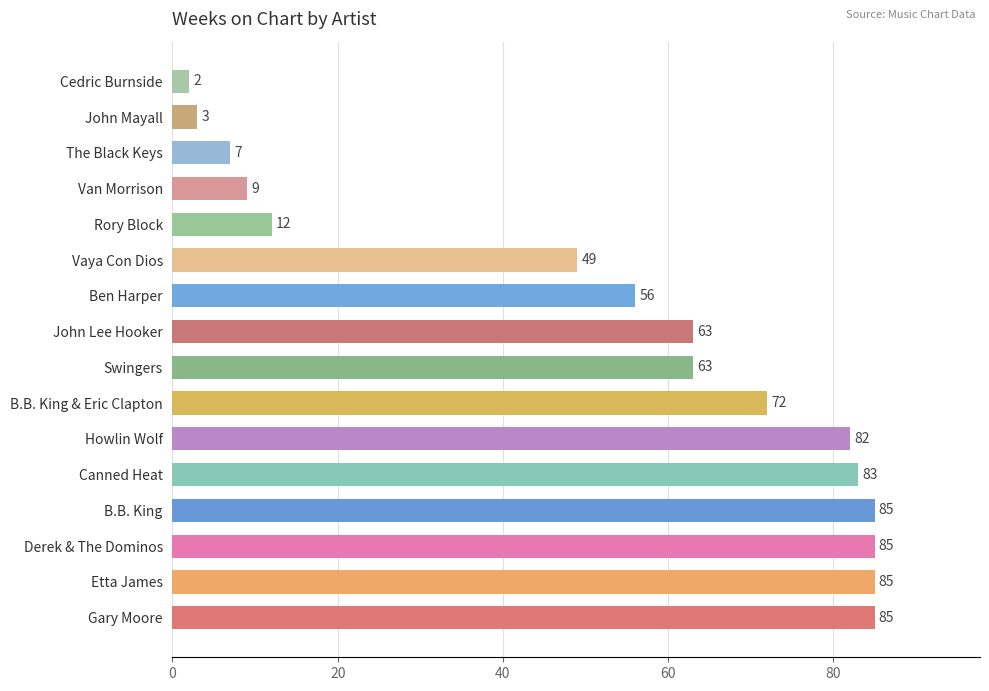

How many series are shown in this chart?

1